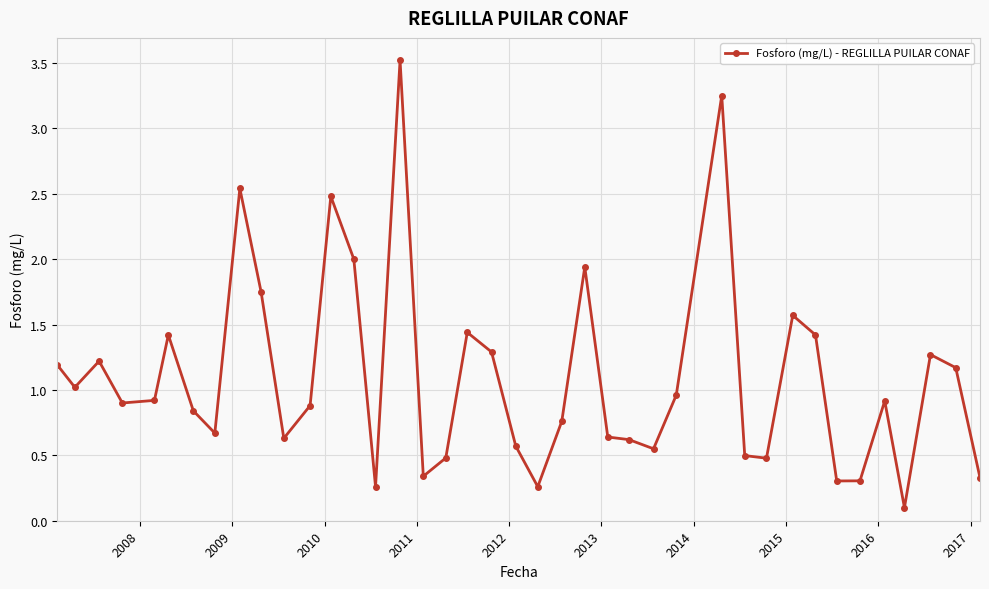

Count the number of categories in the chart.

40